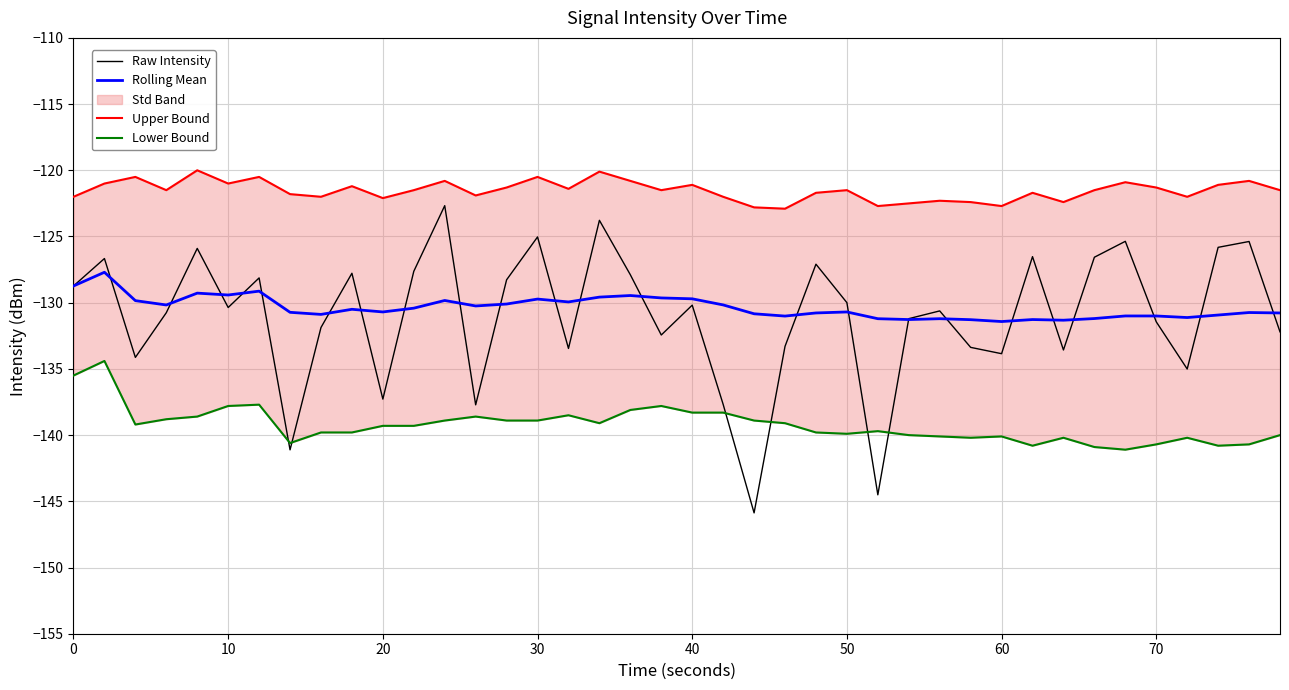

Does the chart have visible grid lines?

Yes